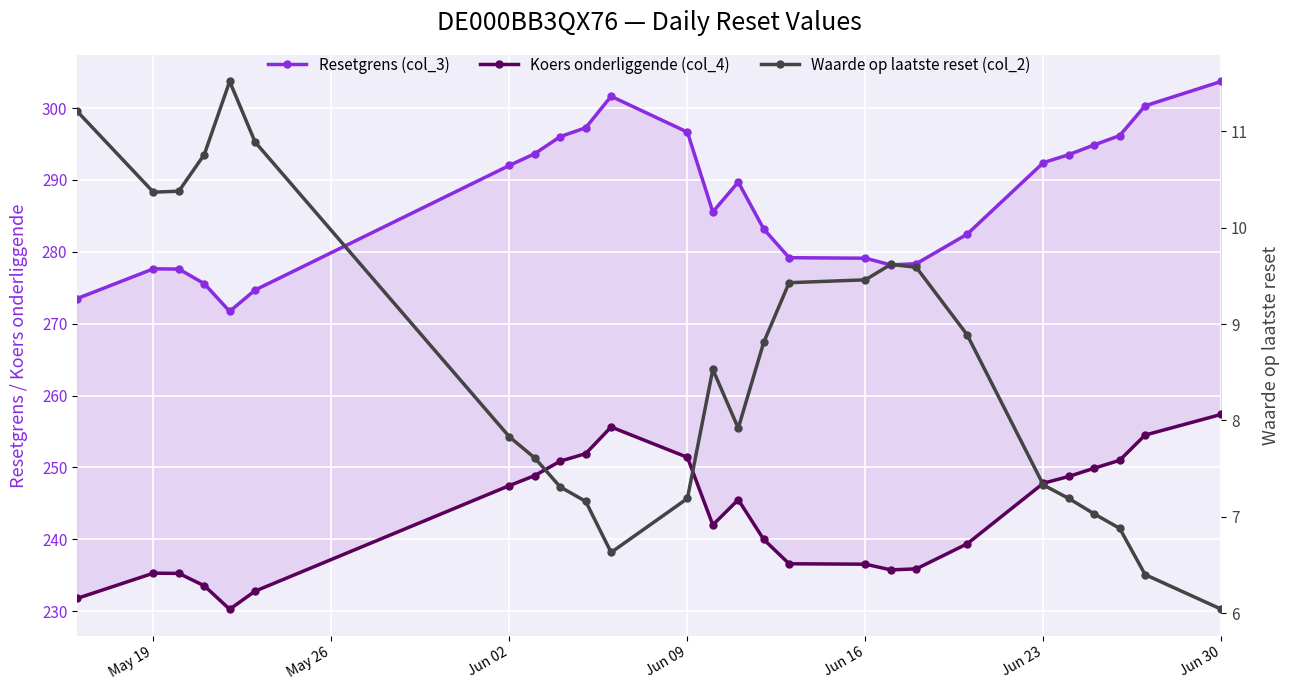

At Jun 09, list the series in order from largest to smallest.

Resetgrens (col_3), Koers onderliggende (col_4), Waarde op laatste reset (col_2)